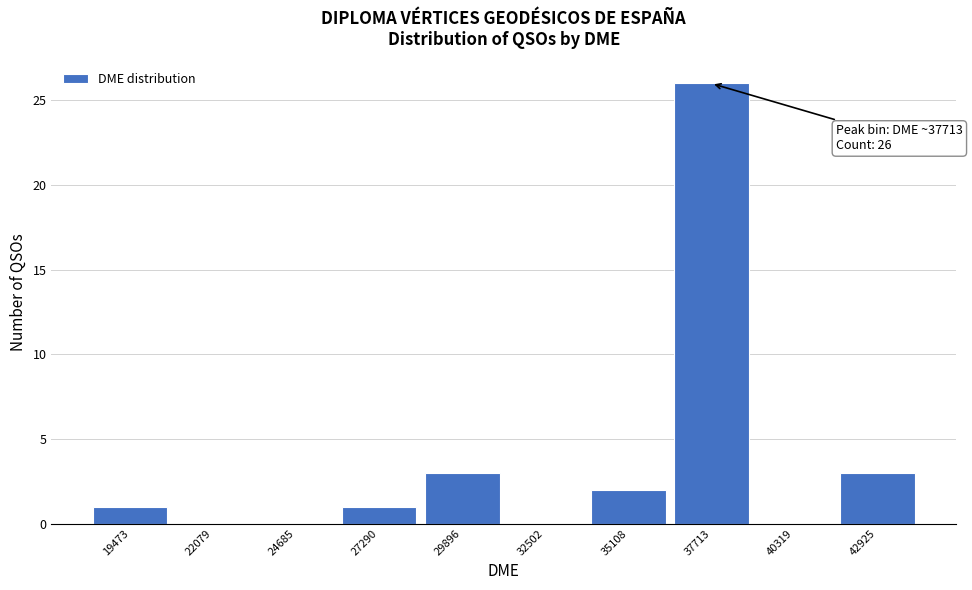

Over which range of the x-axis is the bar tallest?

36500 to 39000